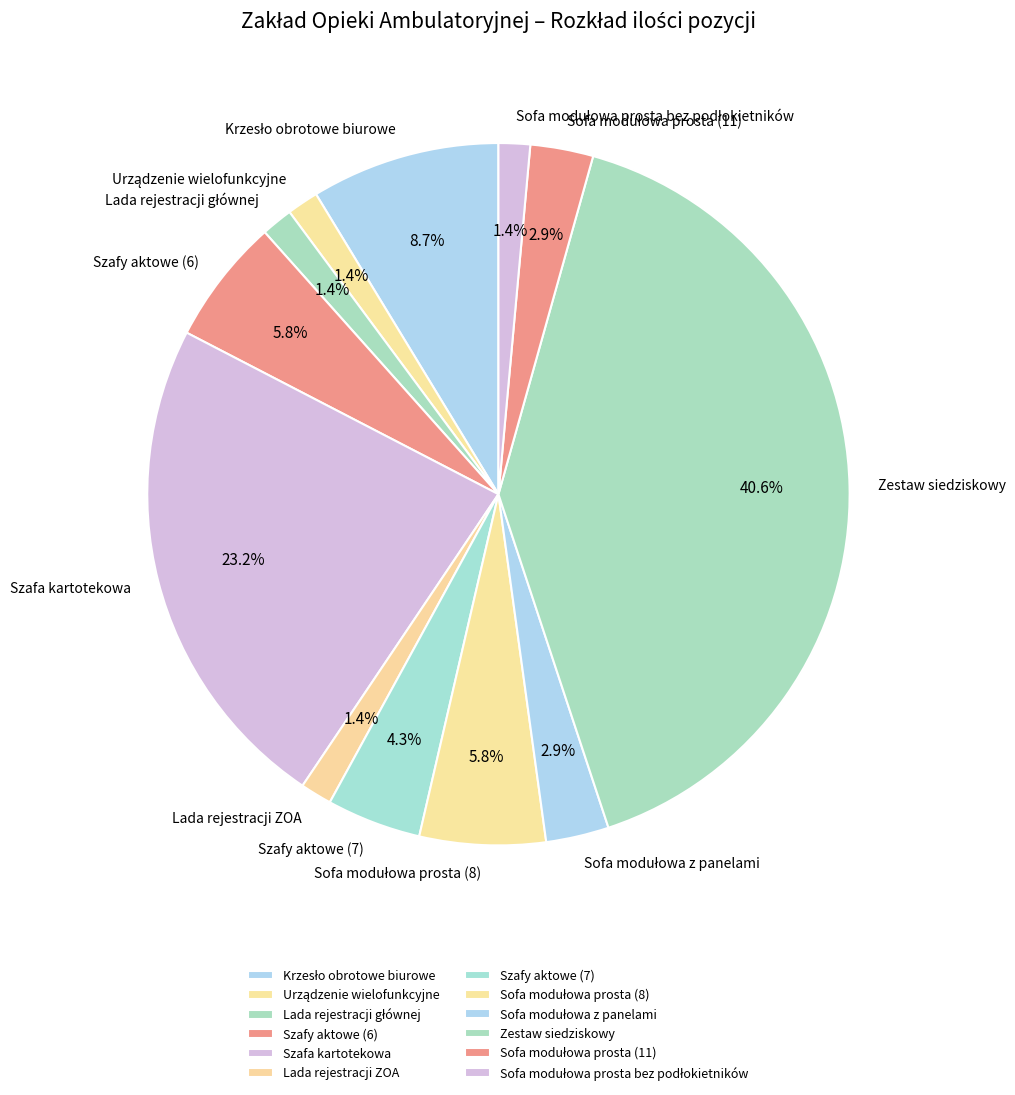

Is the sum of Zestaw siedziskowy and Szafy aktowe (6) greater than half?

No